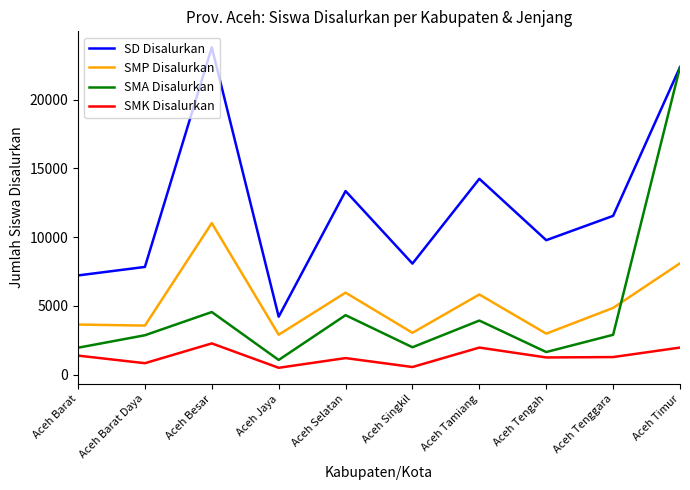

Is the value of SMA Disalurkan at Aceh Besar greater than the value of SMK Disalurkan at Aceh Jaya?

Yes